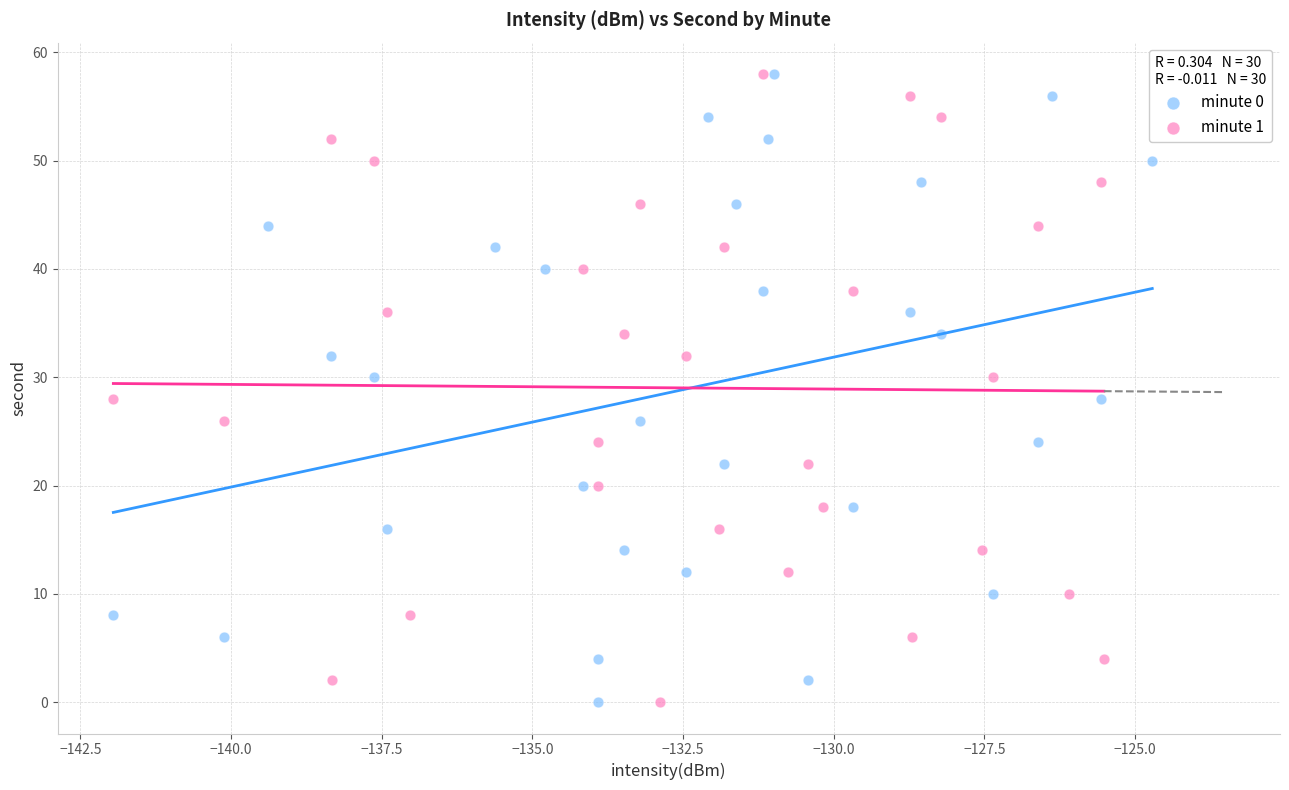

What are all the series names shown in the legend?

minute 0, minute 1